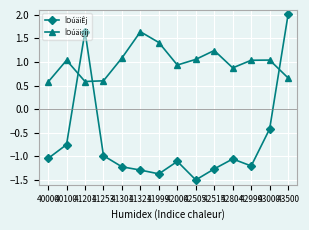

How many intersections are there between ÎOúäiÊj and ÎOúäi¿ij?

3